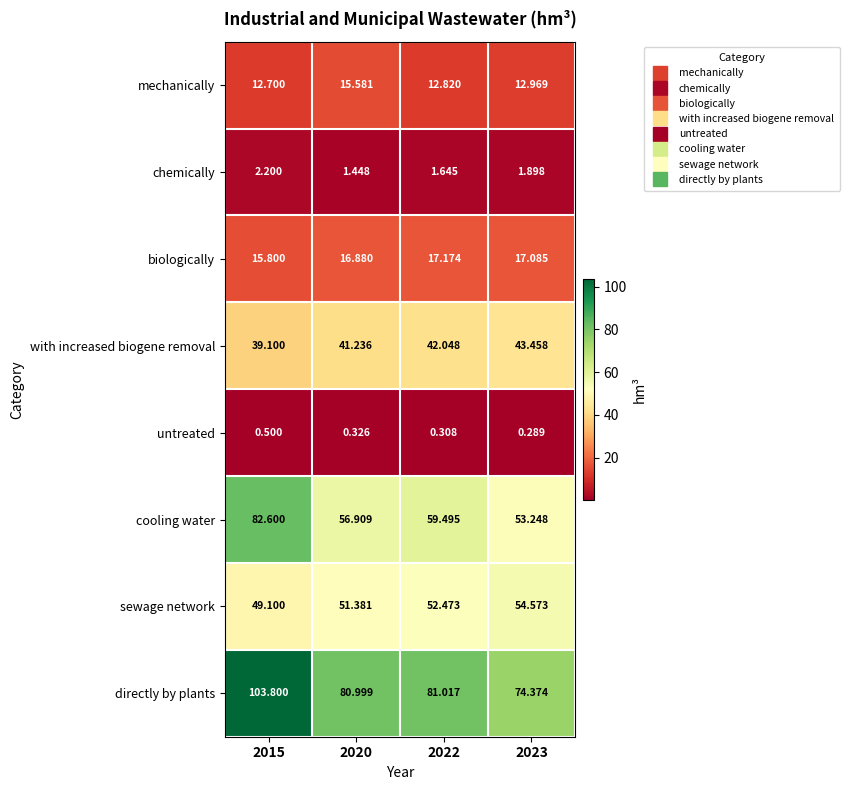

List the series in order of their peak value, lowest first.

untreated, chemically, mechanically, biologically, with increased biogene removal, sewage network, cooling water, directly by plants